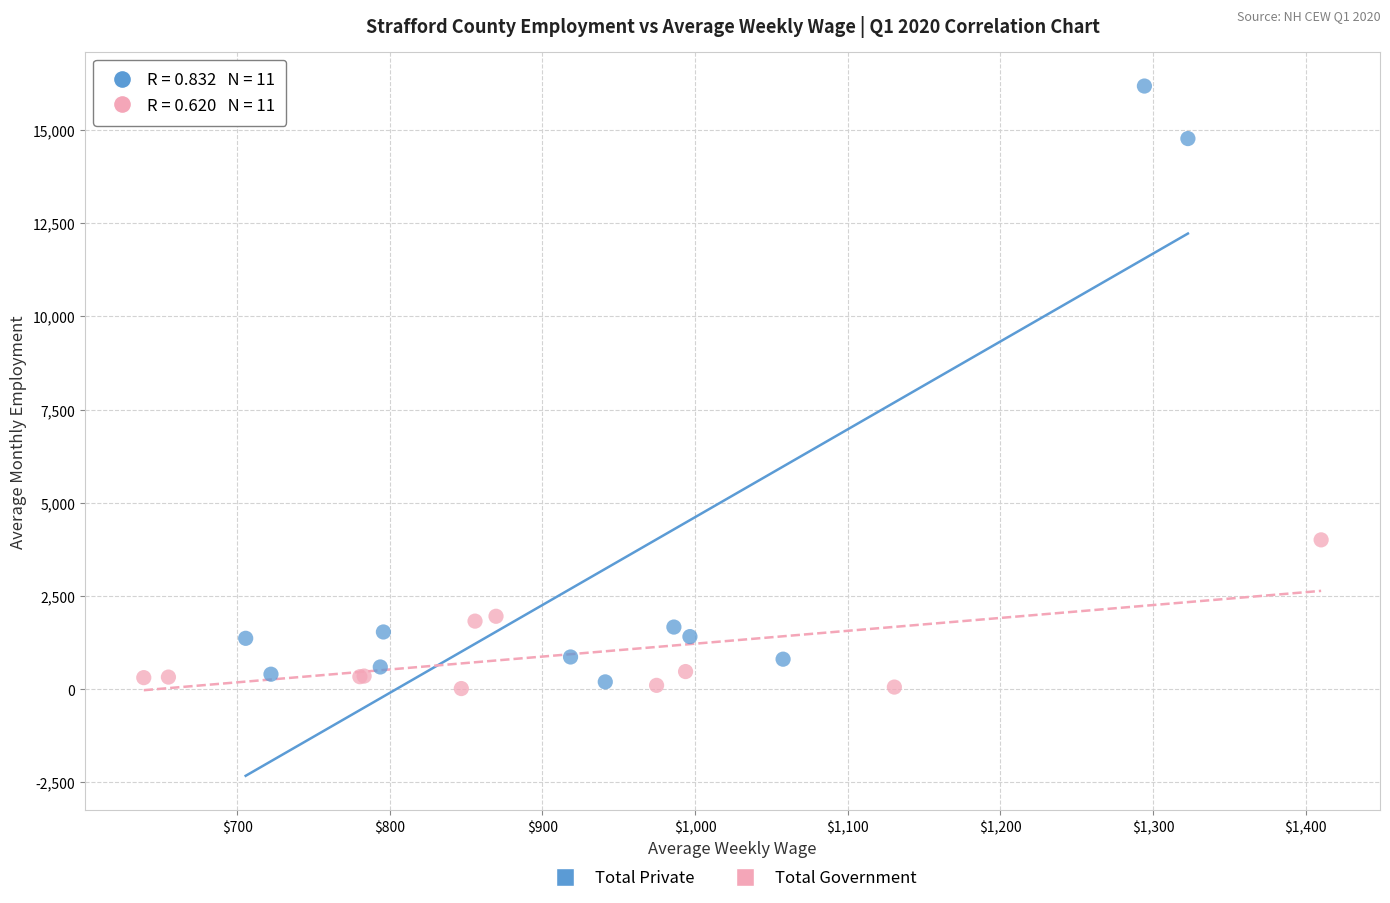

Which series has the widest spread of Y values?

Total Private